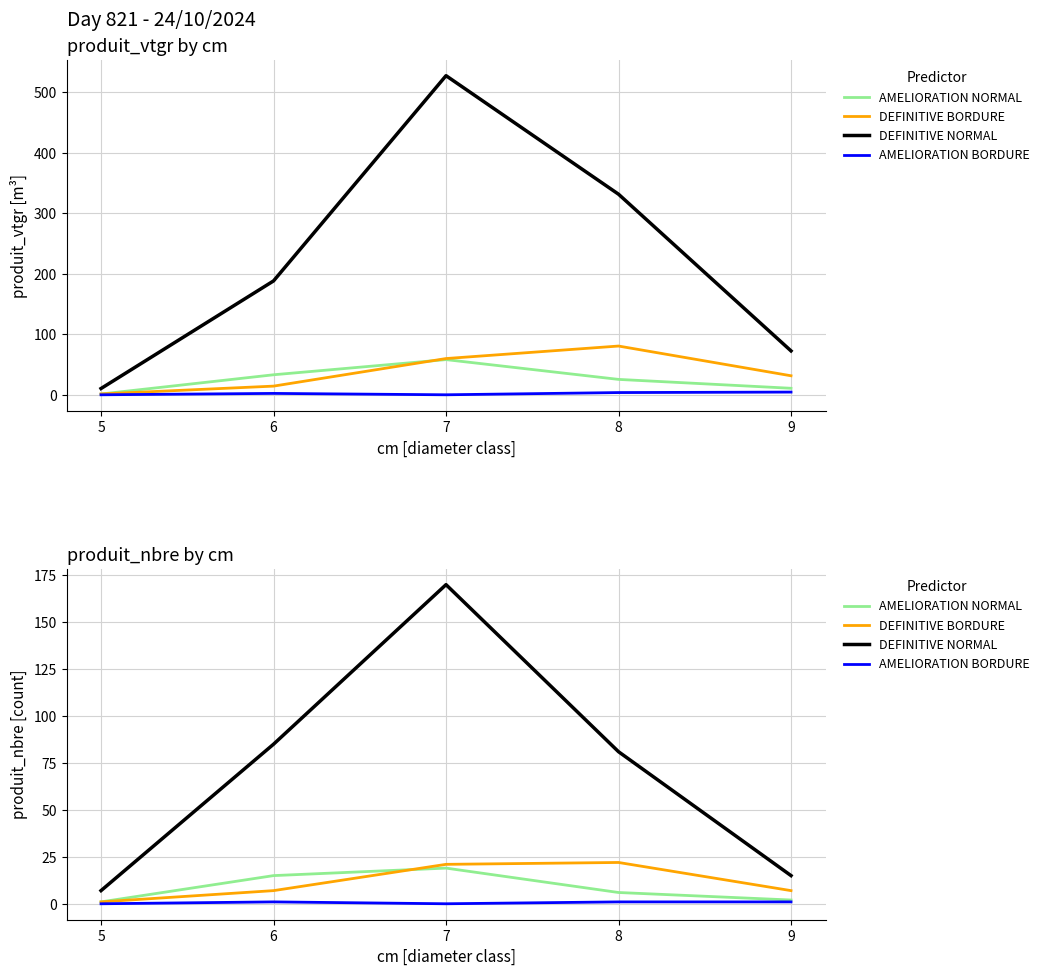

True or false: DEFINITIVE NORMAL and AMELIORATION NORMAL intersect in this chart.

False